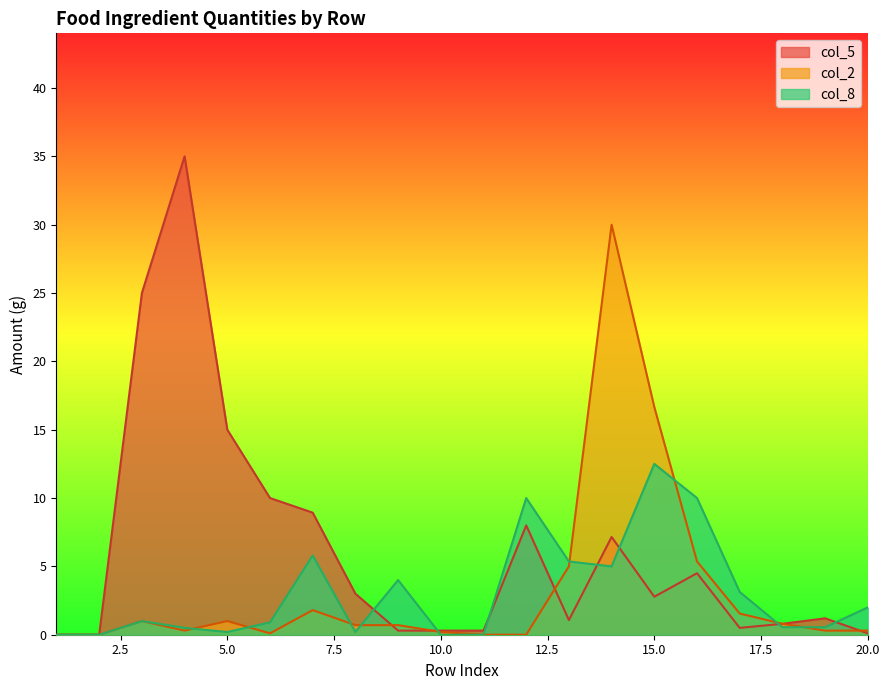

The value of col_8 at 8 is 0.1. True or false?

False